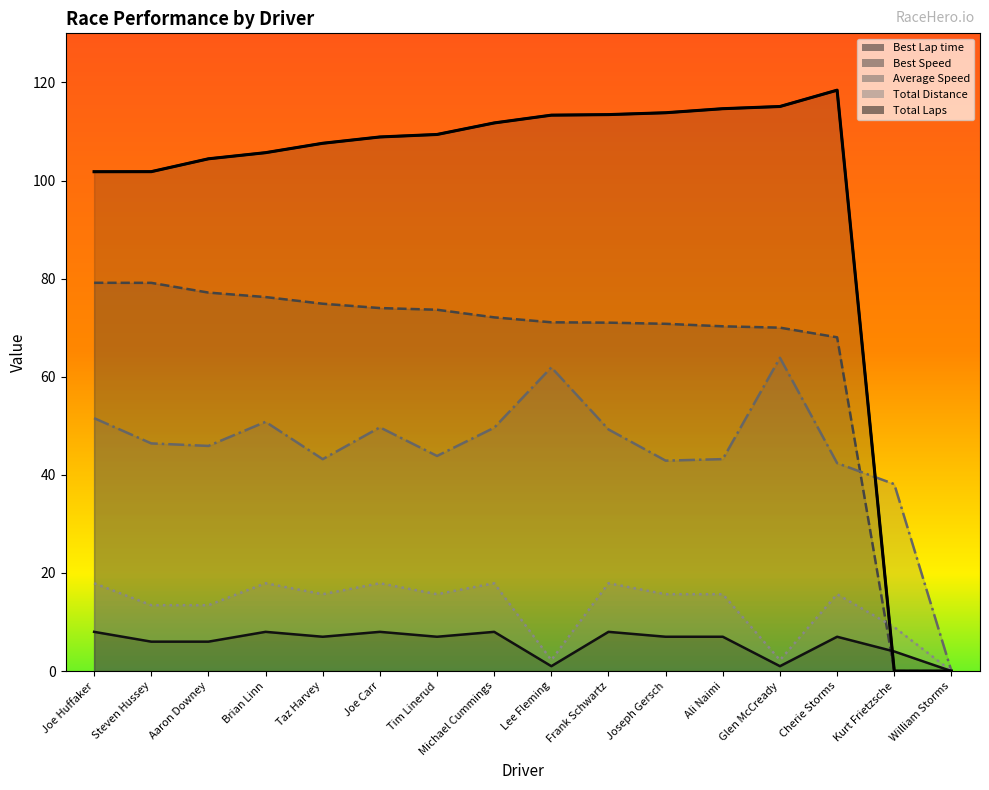

Reading left to right, list all the values displayed in this chart.

Total Laps: 17.9	13.4	13.4	17.9	15.7	17.9	15.7	17.9	2.2	17.9	15.7	15.7	2.2	15.7	9.0	0.0
Best Lap time: 101.8	101.8	104.4	105.7	107.6	108.9	109.4	111.7	113.3	113.4	113.8	114.6	115.1	118.4	0.0	0.0
Average Speed: 51.6	46.4	45.9	50.8	43.2	49.7	43.9	49.6	61.9	49.3	42.9	43.2	63.9	42.4	38.1	0.0
Total Distance: 8.0	6.0	6.0	8.0	7.0	8.0	7.0	8.0	1.0	8.0	7.0	7.0	1.0	7.0	4.0	0.0
Best Speed: 79.2	79.1	77.2	76.2	74.9	74.0	73.7	72.1	71.1	71.0	70.8	70.3	70.0	68.0	0.0	0.0